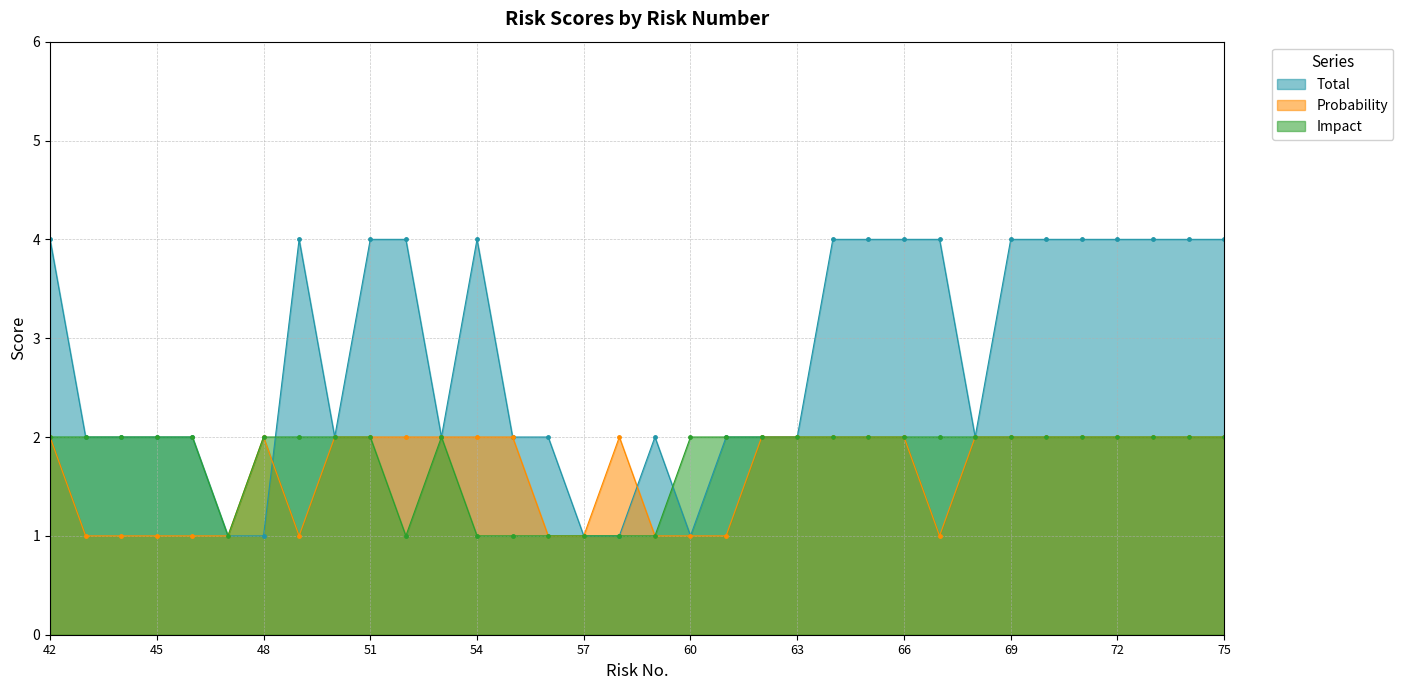

Which series ends up on top after the final intersection of Probability and Total?

Total